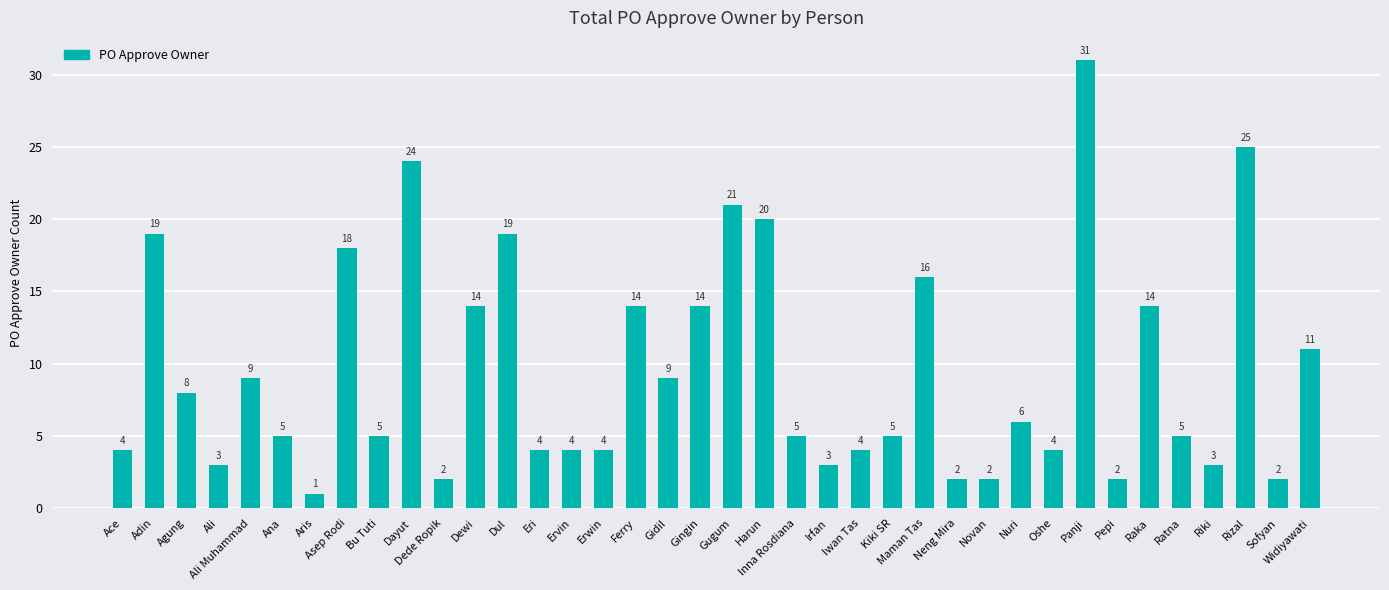

What is the difference between the maximum and minimum values?

30